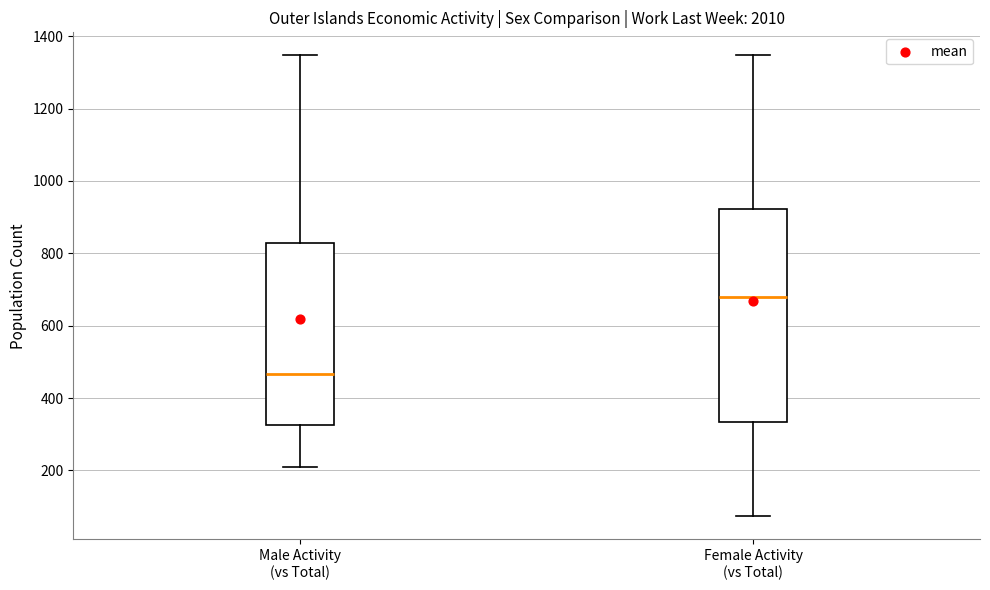

Where is the upper edge of the box for Male Activity (vs Total) on the y-axis? The values are not printed on the chart, so give them approximately, as read against the axis.

820